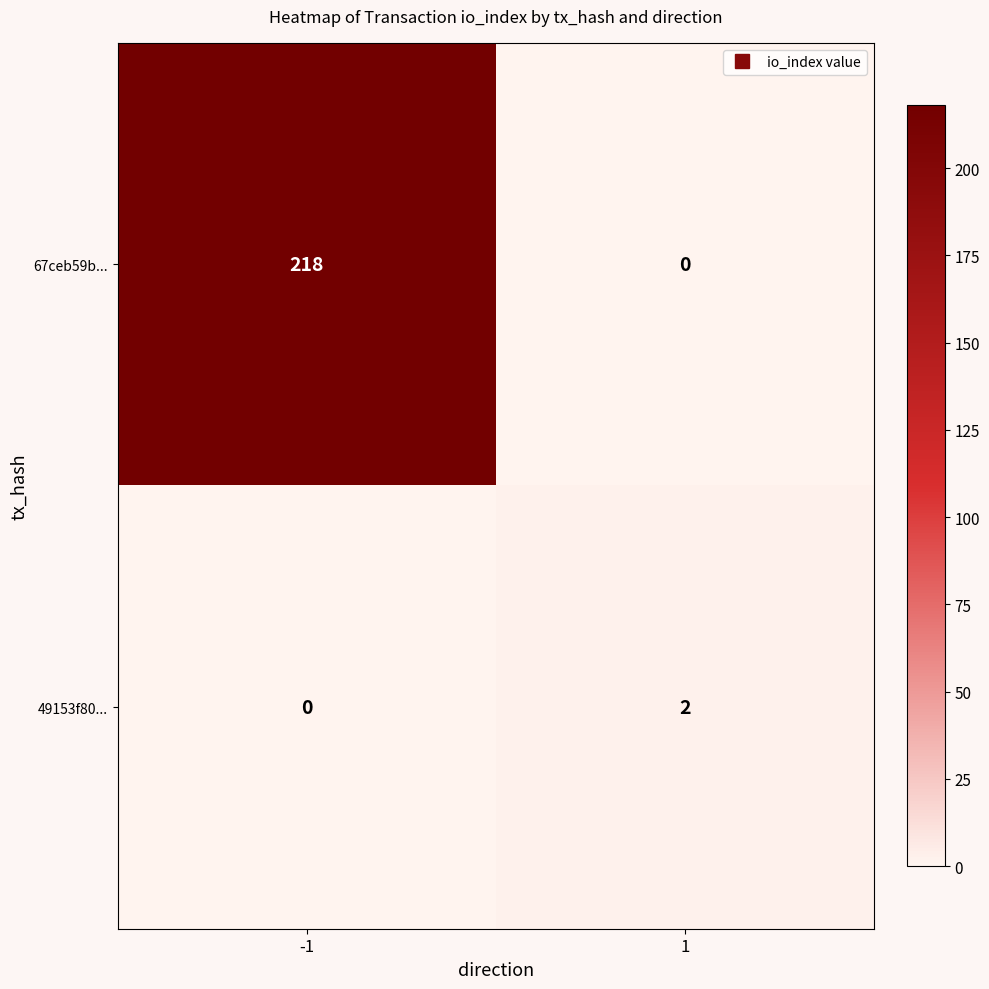

List the series in order of their overall mean, lowest first.

49153f80..., 67ceb59b...